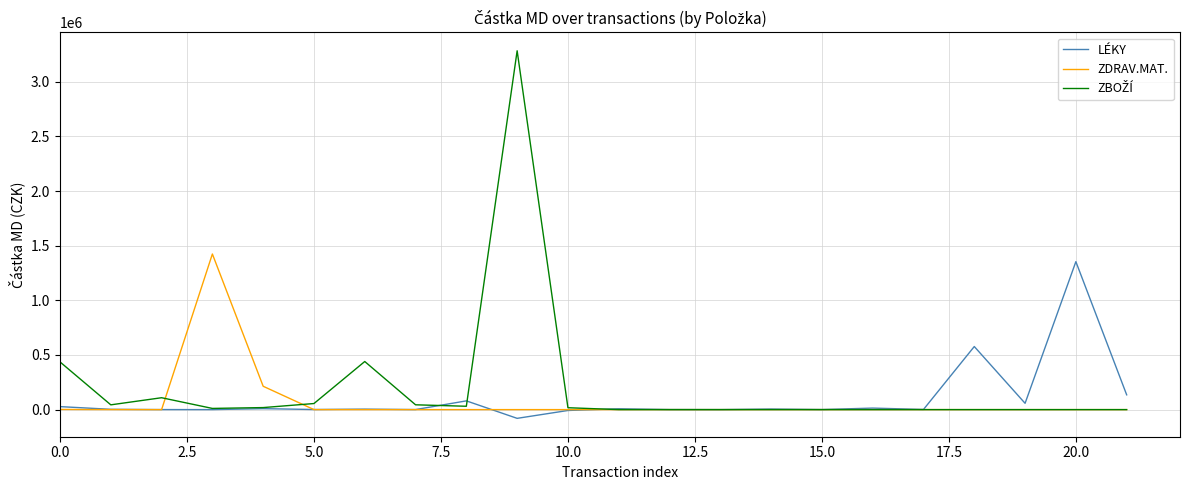

What is the maximum value shown in the chart?

3284299.0